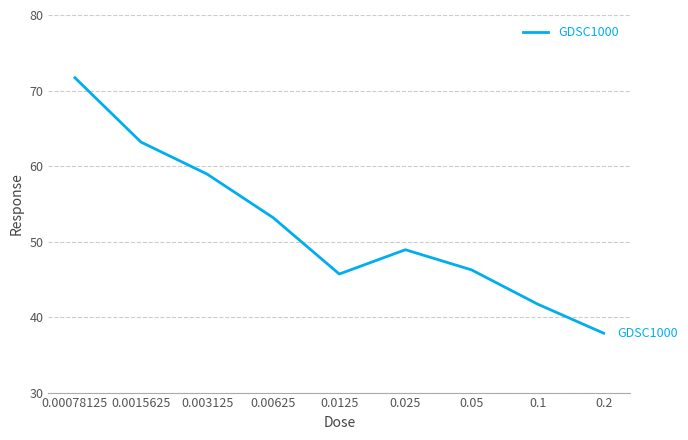

Reading left to right, list all the values displayed in this chart.

71.7	63.2	58.9	53.2	45.7	48.9	46.3	41.7	37.9